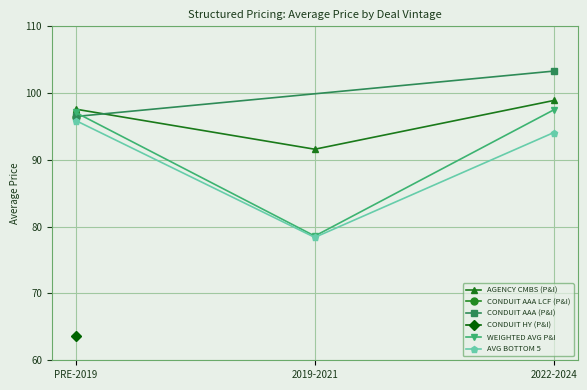

Which category has the highest value across all series?

2022-2024